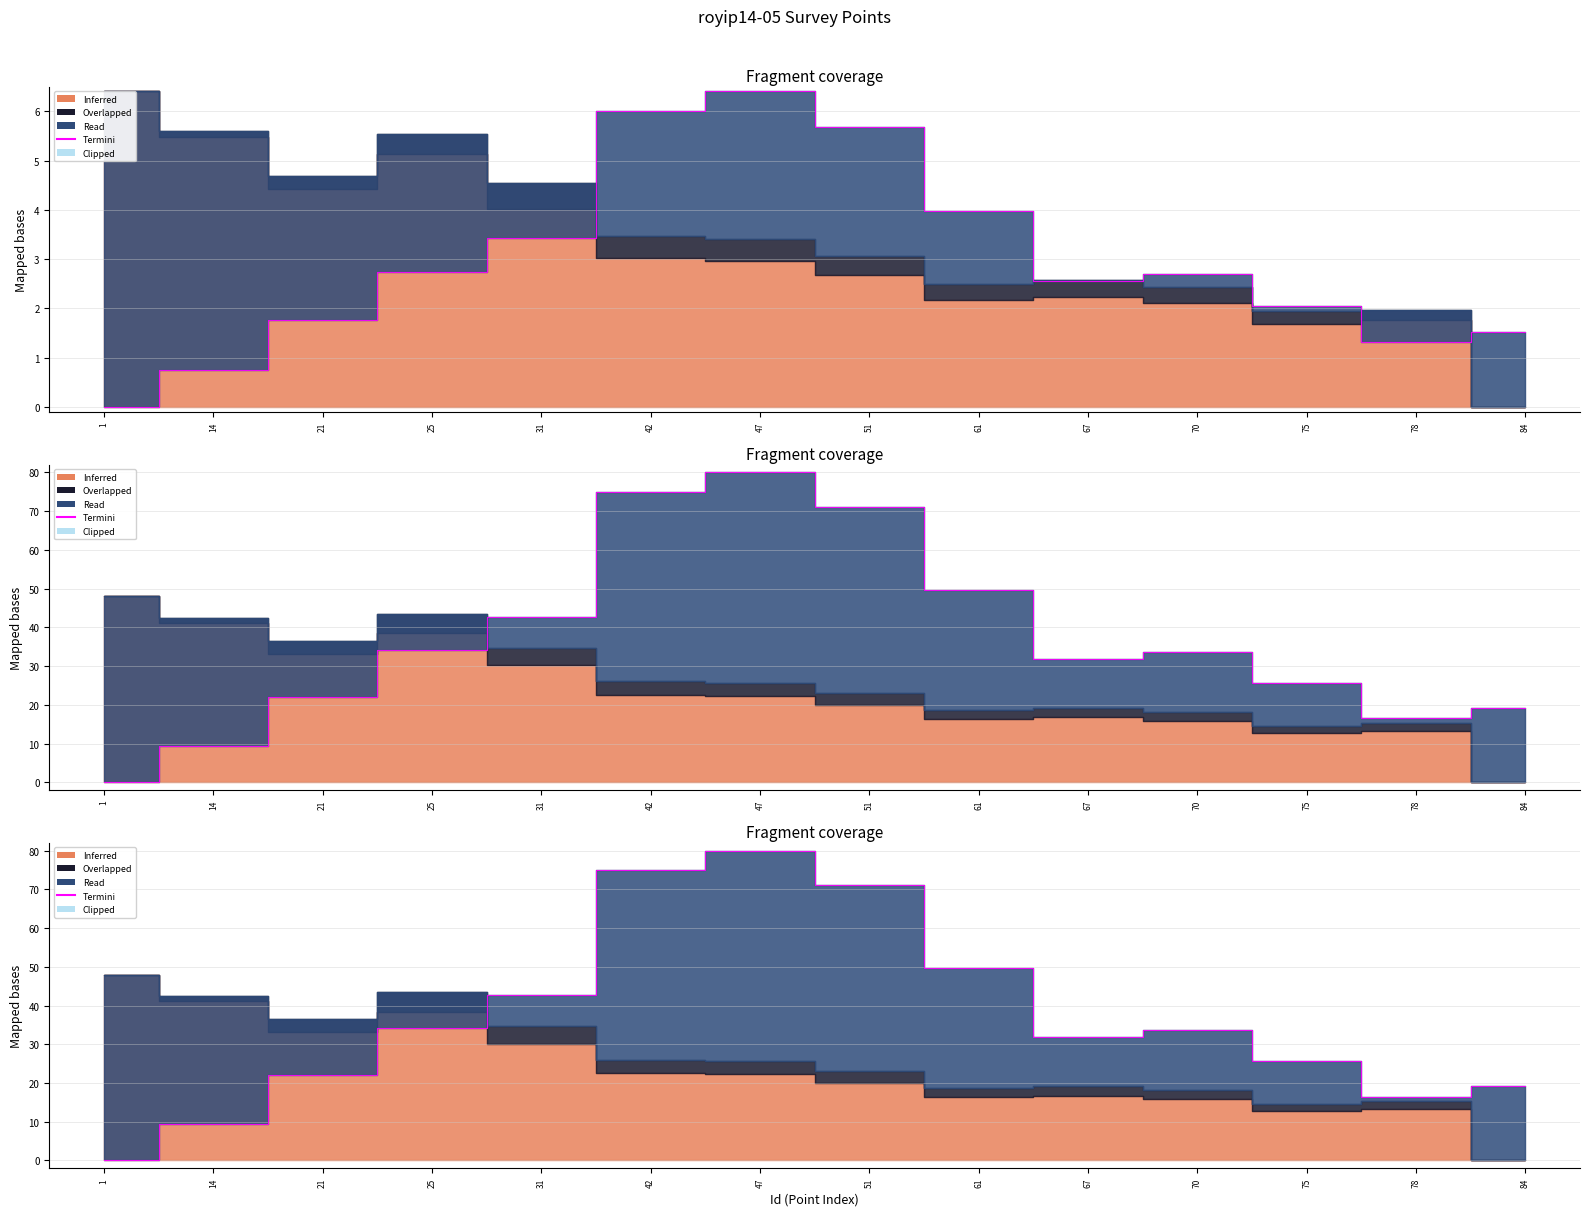

How many values are above zero?

13